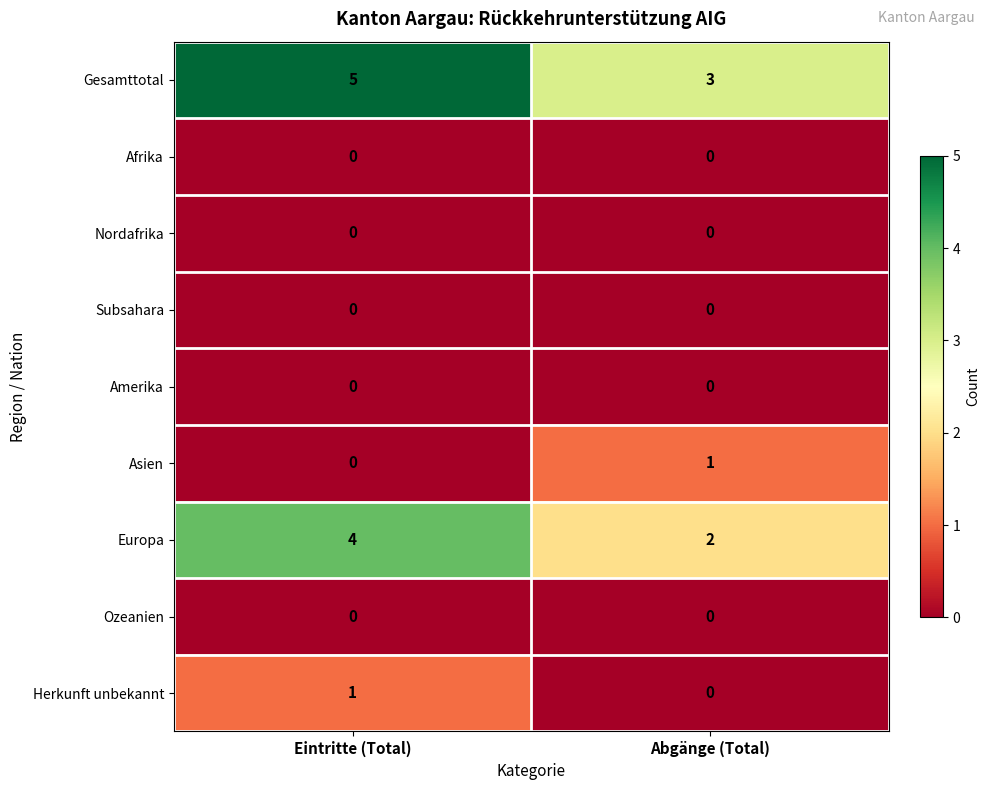

At which category is the sum across all series the highest?

Eintritte (Total)